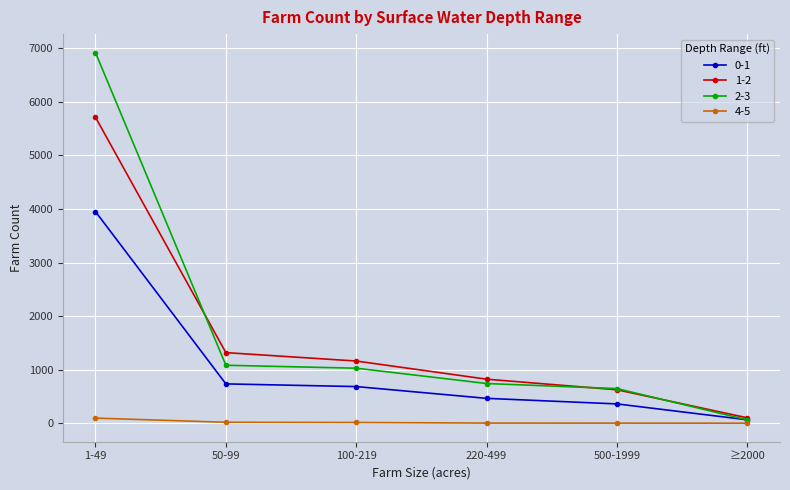

Which series has the largest range (max minus min)?

2-3